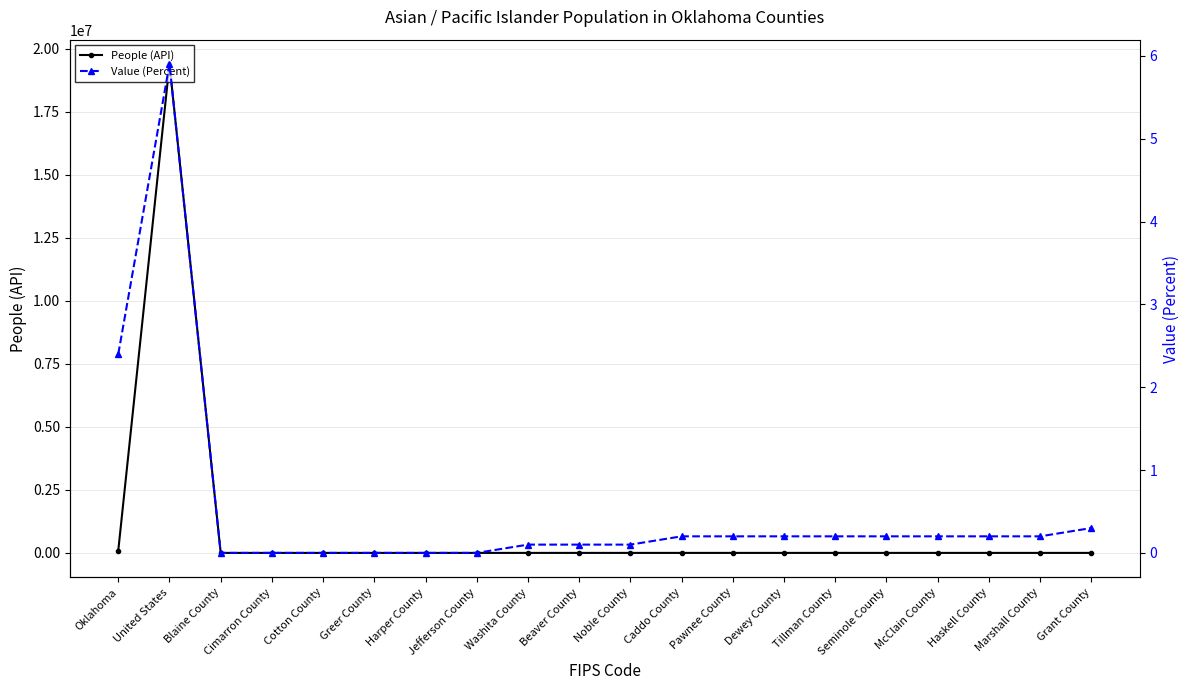

At which label is Value (Percent) closest to 2?

Oklahoma